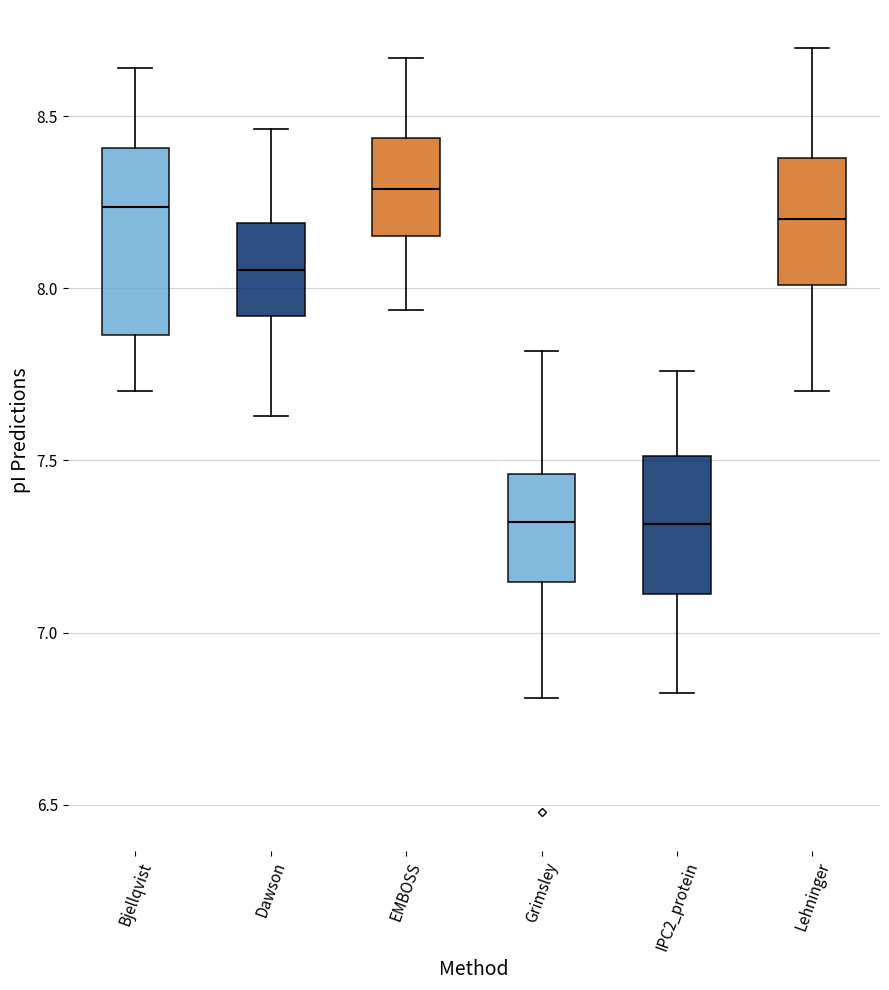

Where does the upper whisker of the box for Dawson end on the y-axis? The values are not printed on the chart, so give them approximately, as read against the axis.

8.45